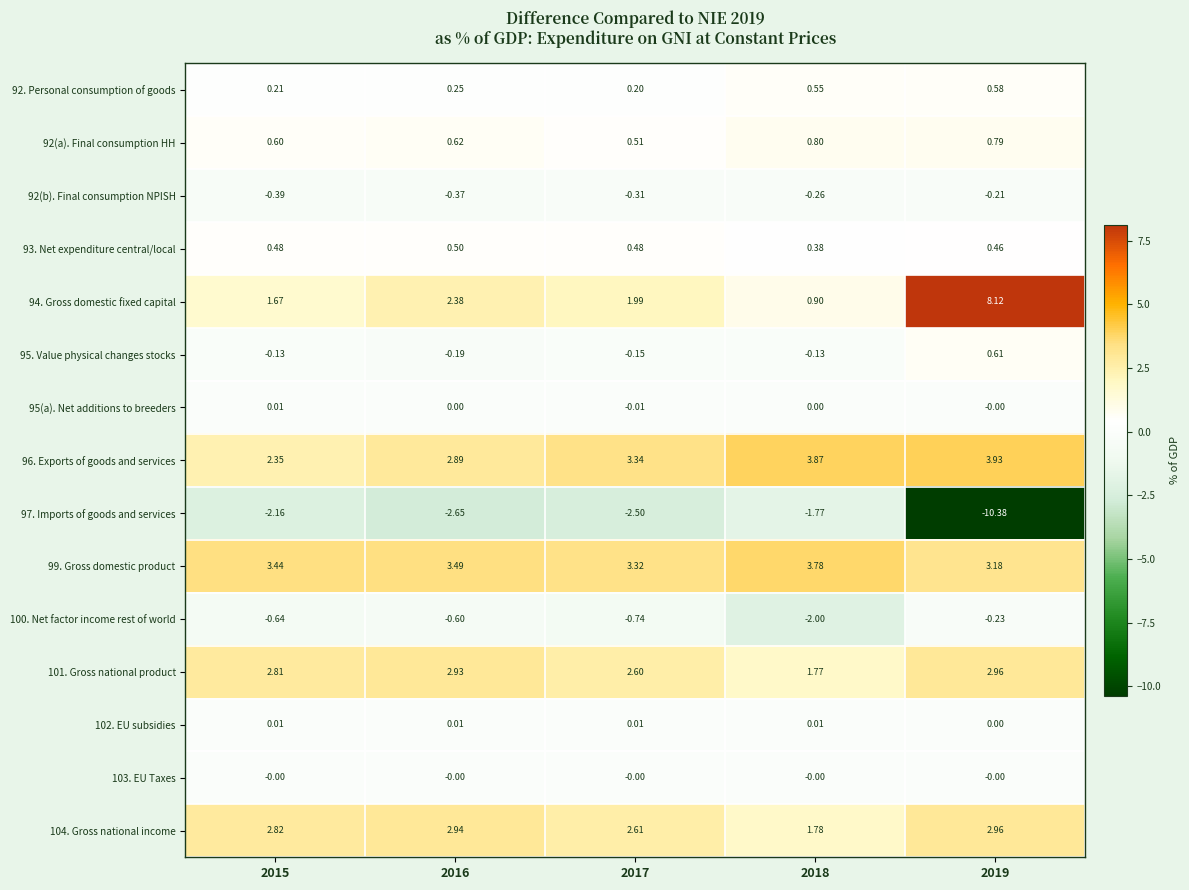

What is the total value across all series at 2015?

11.1